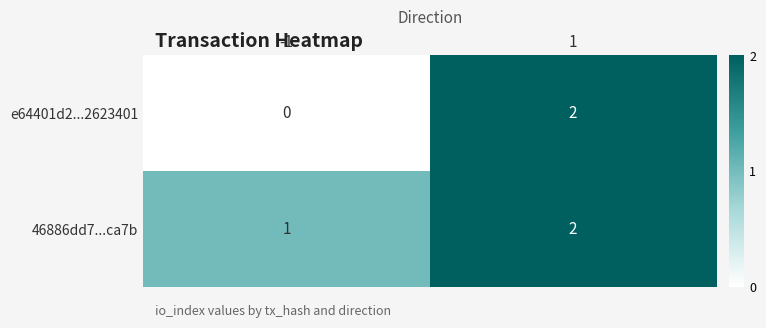

Rank the series by their average value, from highest to lowest.

46886dd7...ca7b, e64401d2...2623401